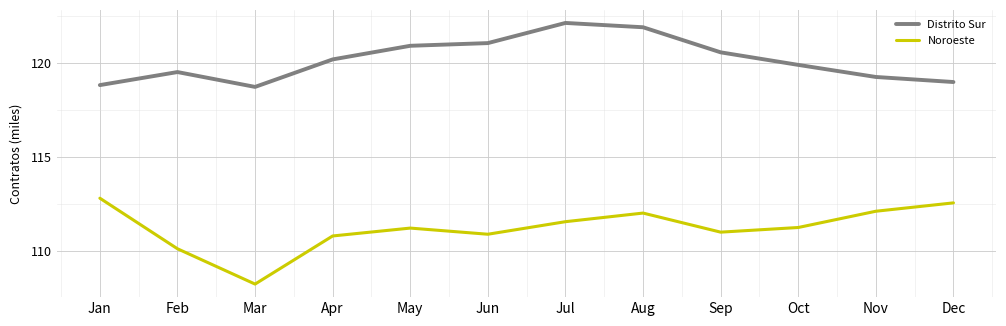

List the series in order of their peak value, highest first.

Distrito Sur, Noroeste